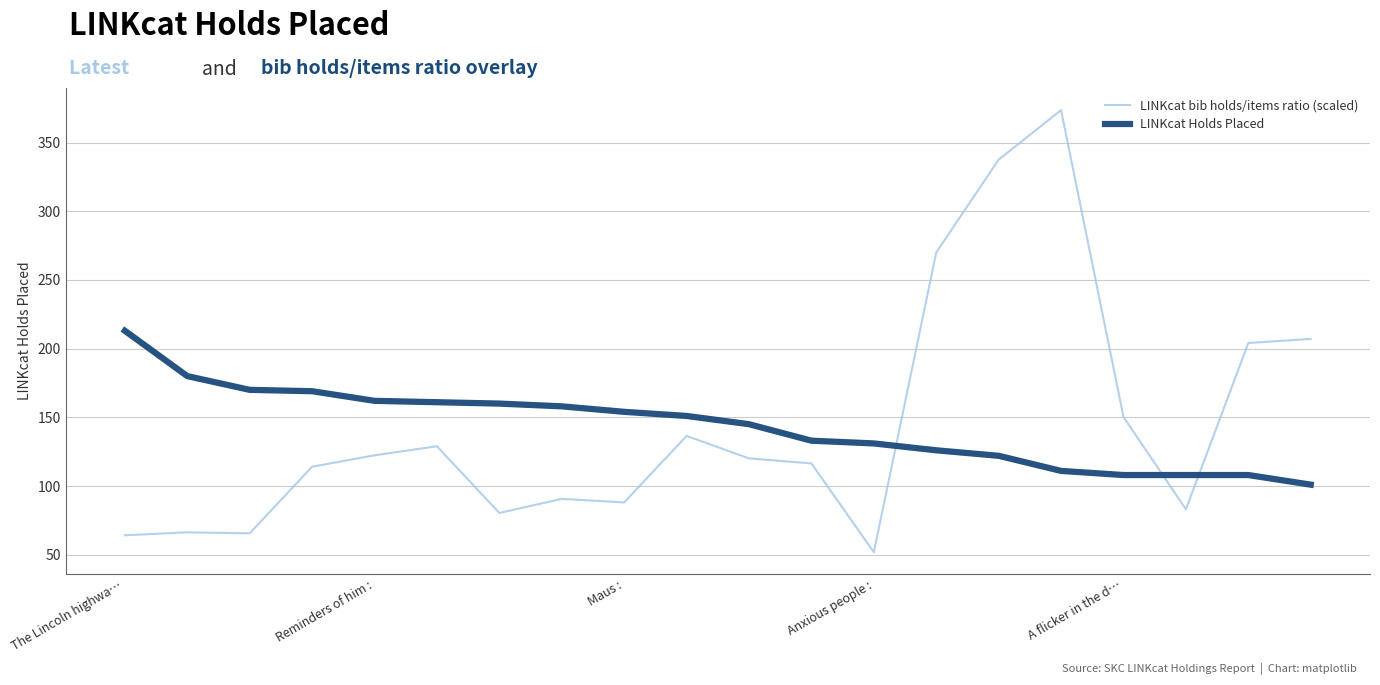

What is the lowest value of the LINKcat bib holds/items ratio (scaled) series?

51.8